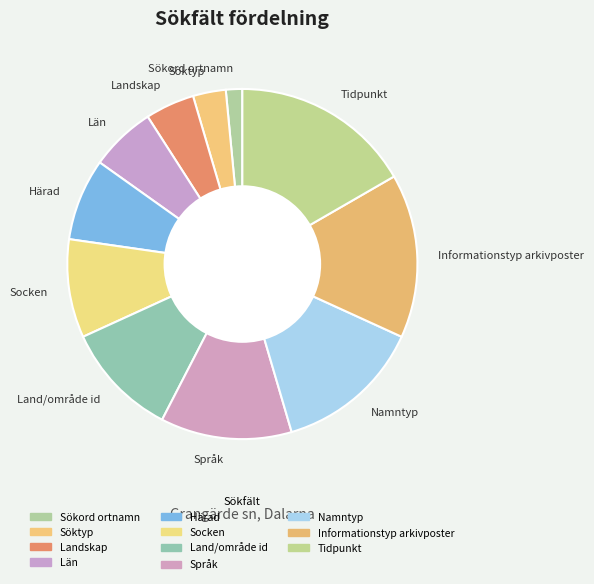

Is there any slice that represents more than half of the pie?

No